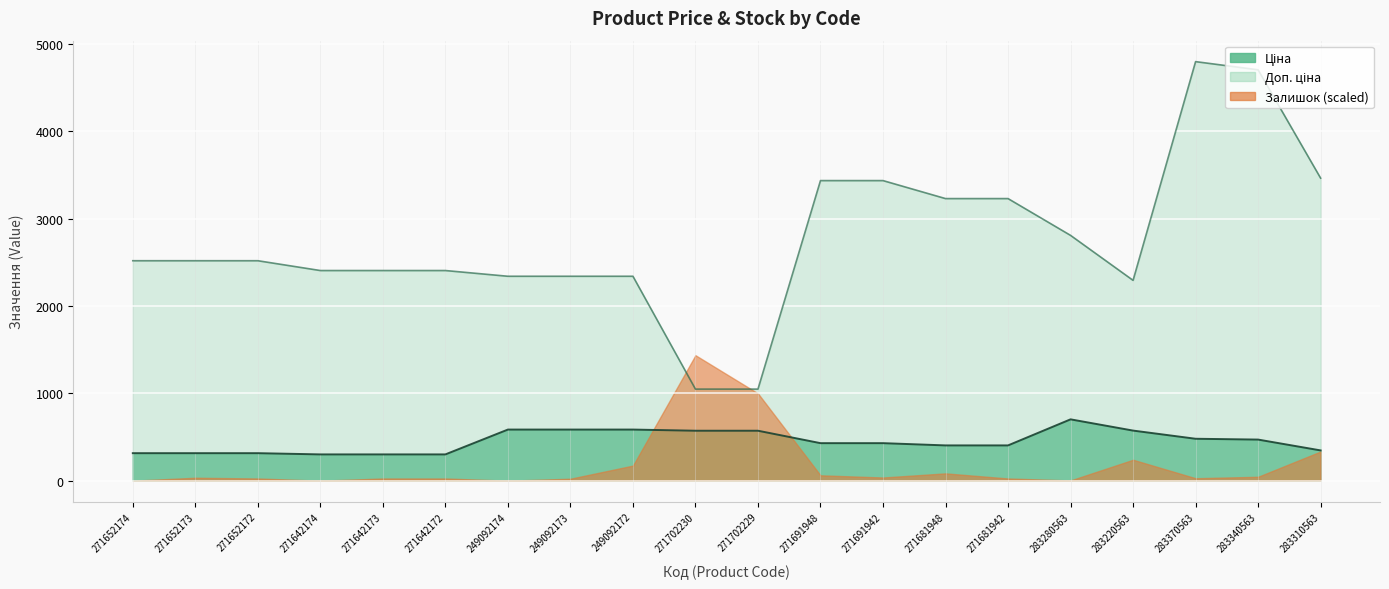

How many data points in Ціна are less than 429?

9